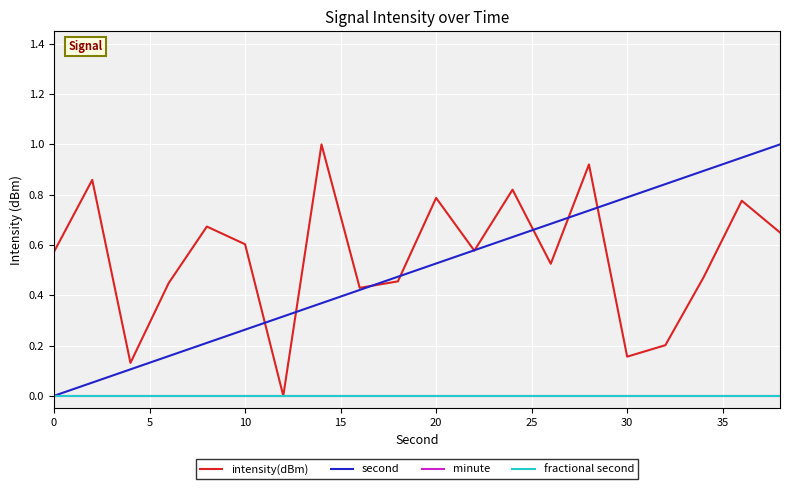

Does the chart have visible grid lines?

Yes